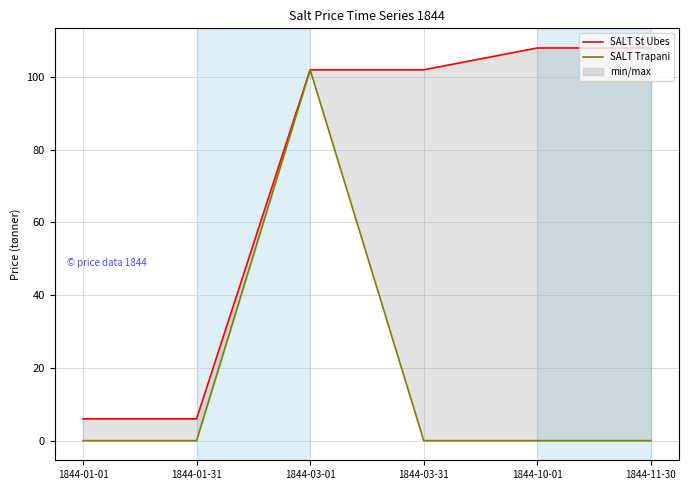

What is the maximum value shown in the chart?

108